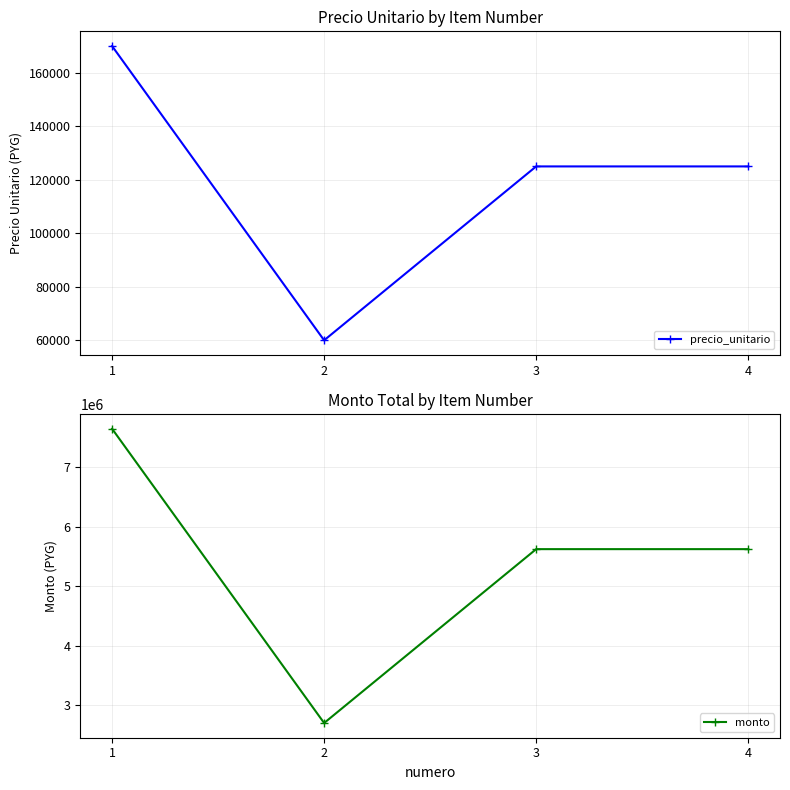

What is the difference between the precio_unitario values at 2 and 4?

65000